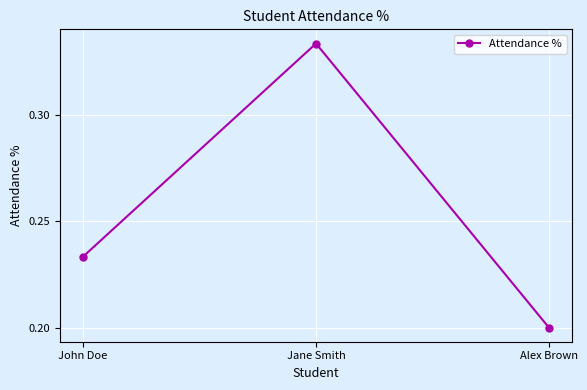

What is the label of the 3rd point from the right?

John Doe